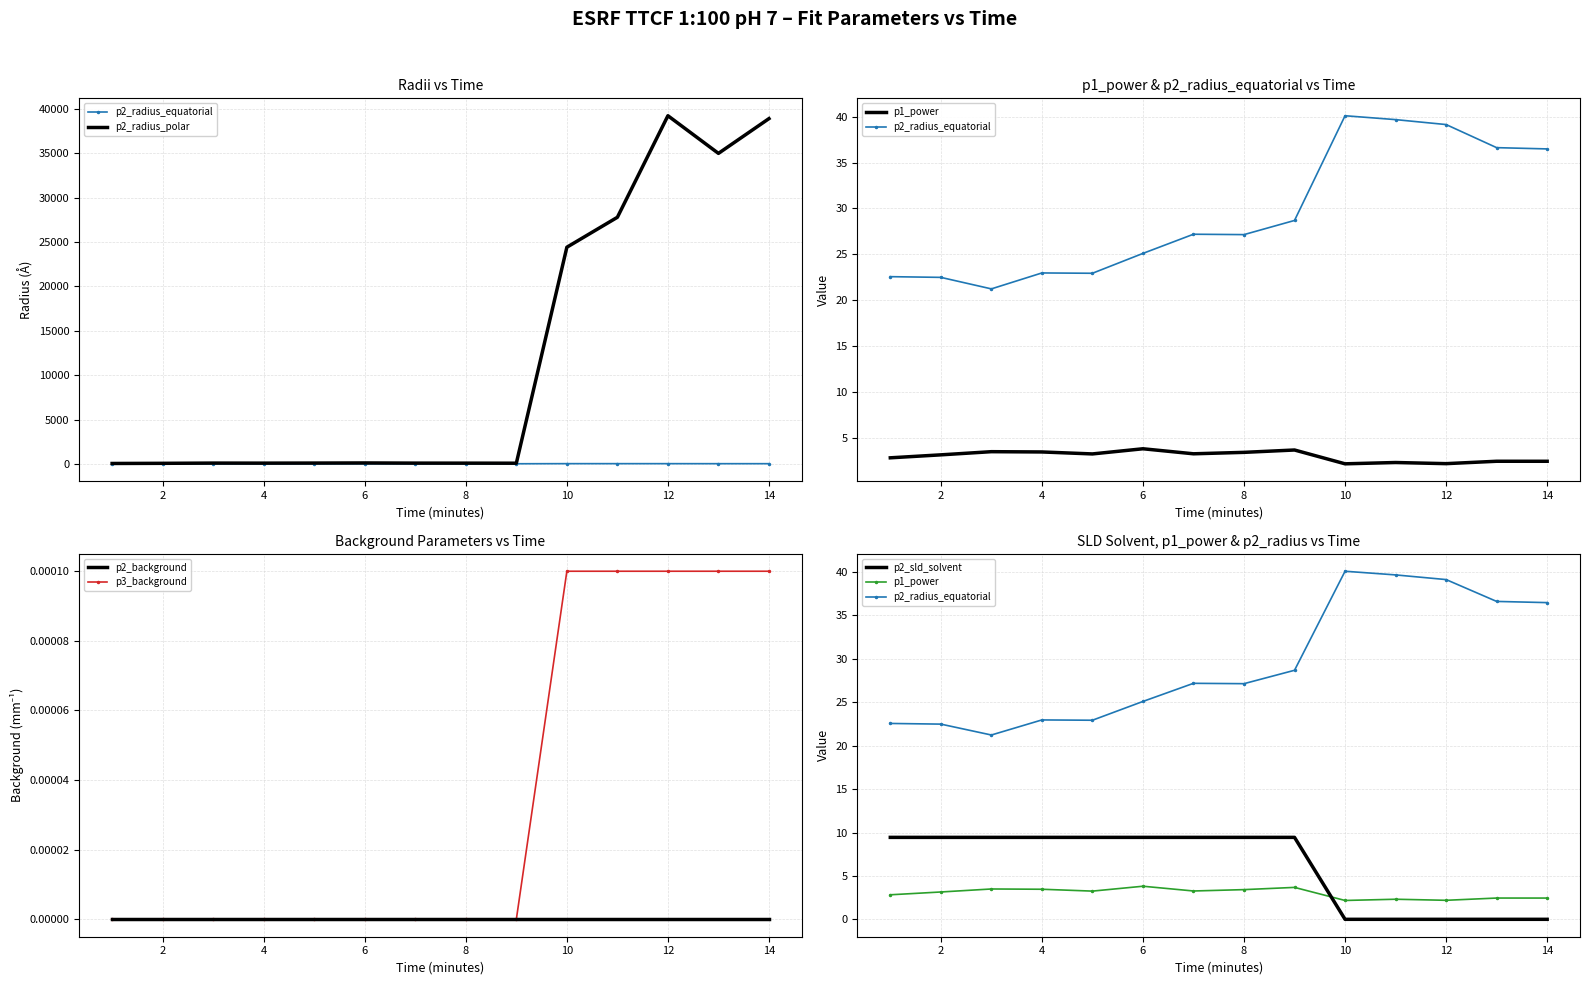

Which series has the largest range (max minus min)?

p2_radius_polar